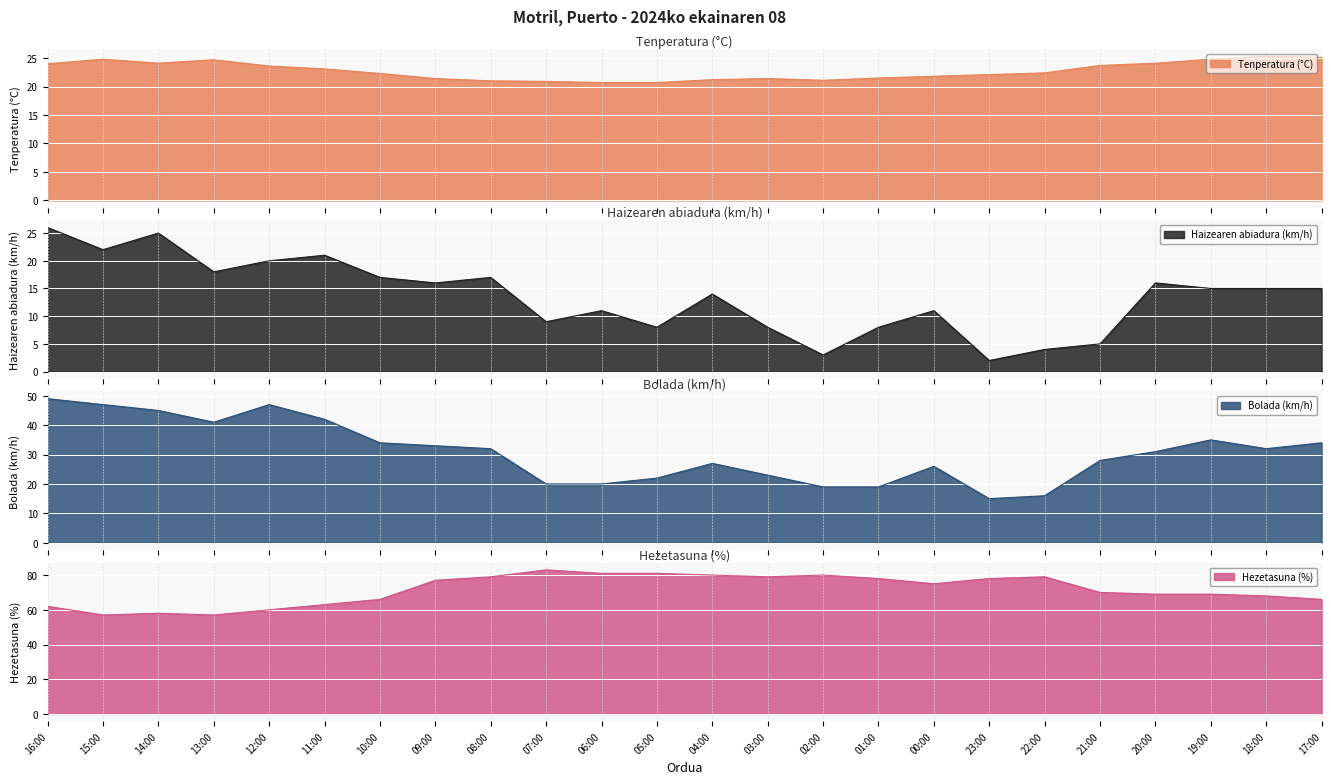

What are all the series names shown in the legend?

Tenperatura (°C), Haizearen abiadura (km/h), Bolada (km/h), Hezetasuna (%)